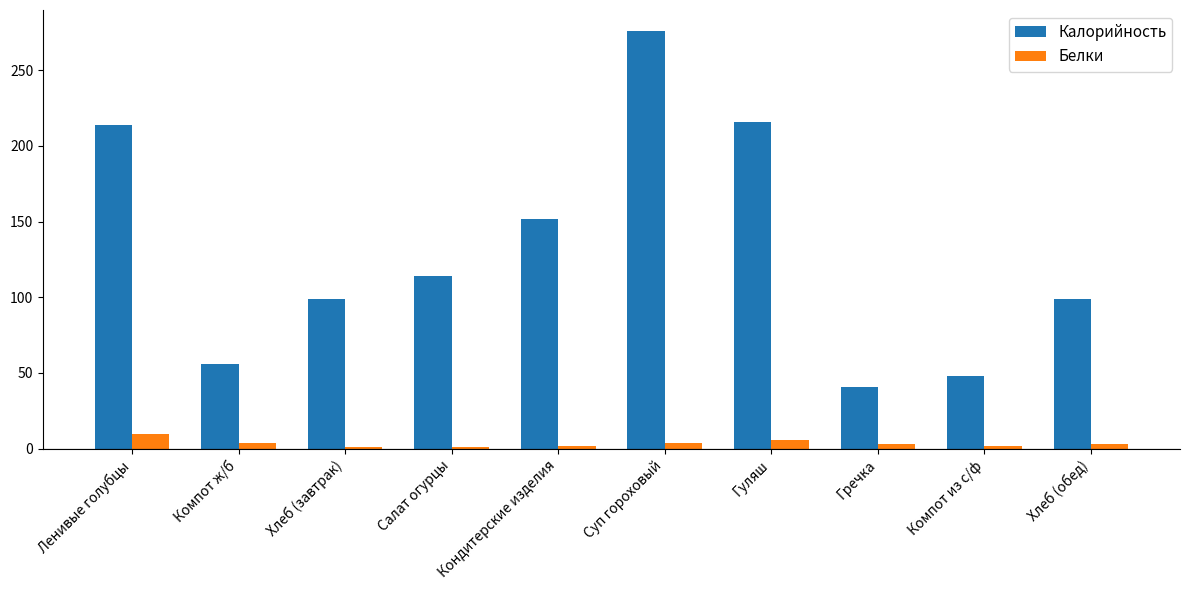

What is the label of the 4th bar from the left?

Салат огурцы